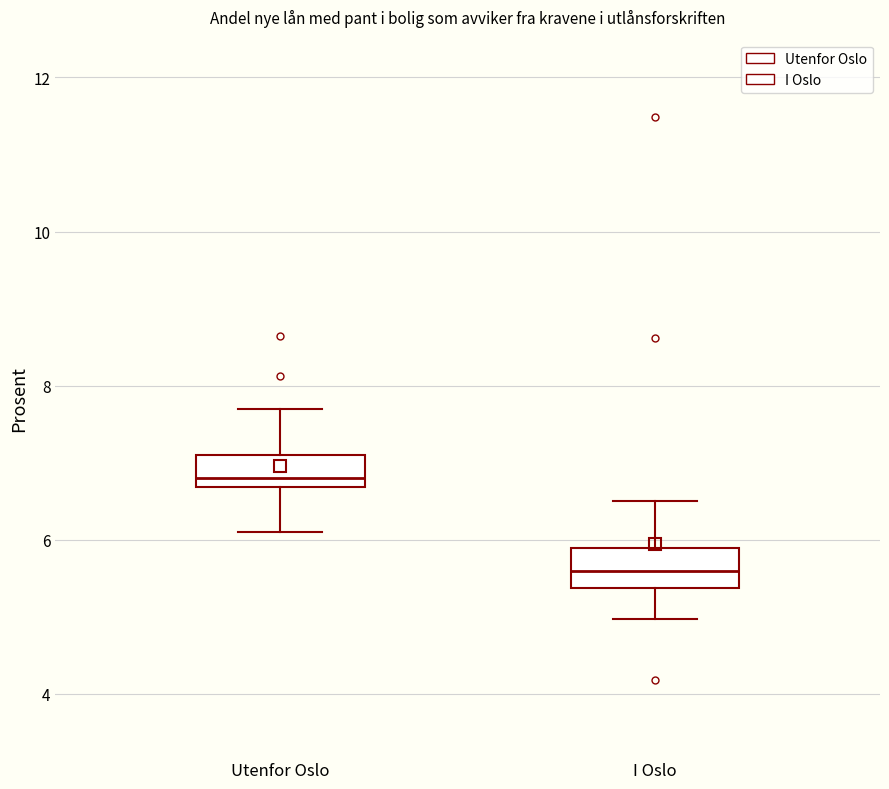

Where does the upper whisker of the box for I Oslo end on the y-axis? The values are not printed on the chart, so give them approximately, as read against the axis.

6.6